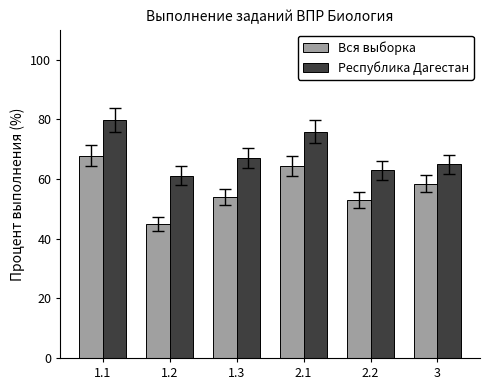

Which series has the widest spread of values?

Вся выборка